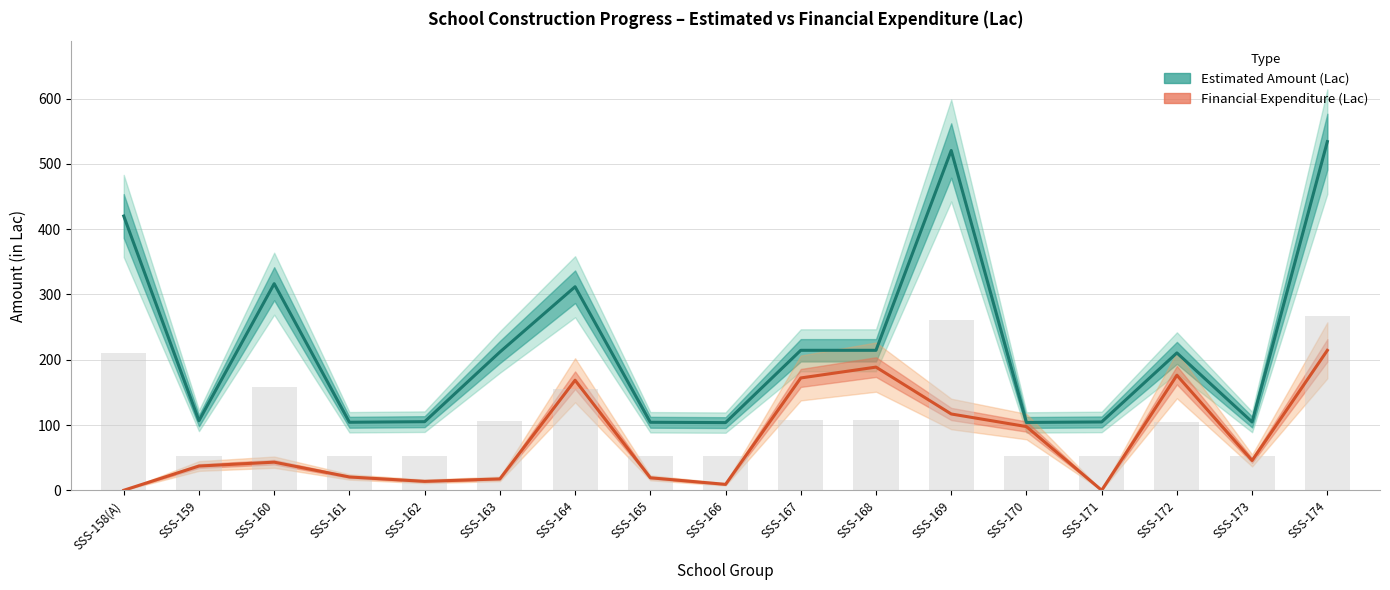

What value does the Estimated Amount (Lac) series have at SSS-165?

104.2